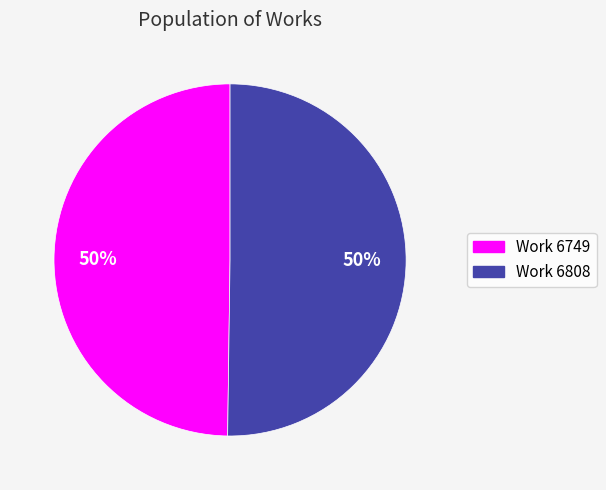

Count the number of slices in the pie.

2